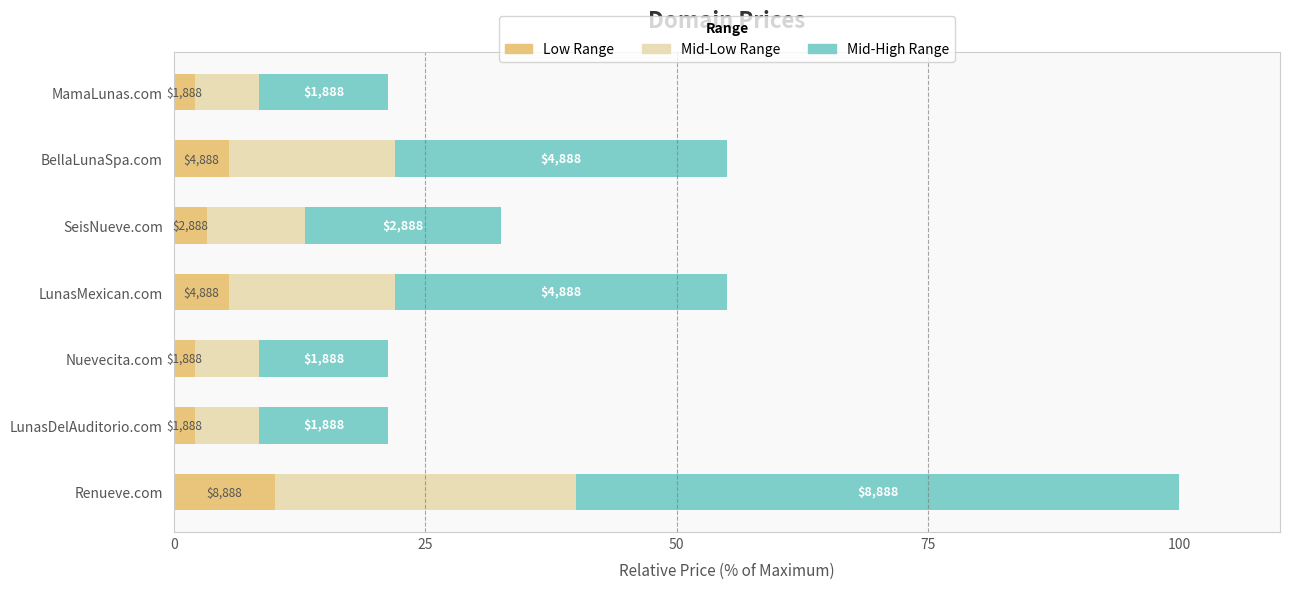

What are all the series names shown in the legend?

Low Range, Mid-Low Range, Mid-High Range